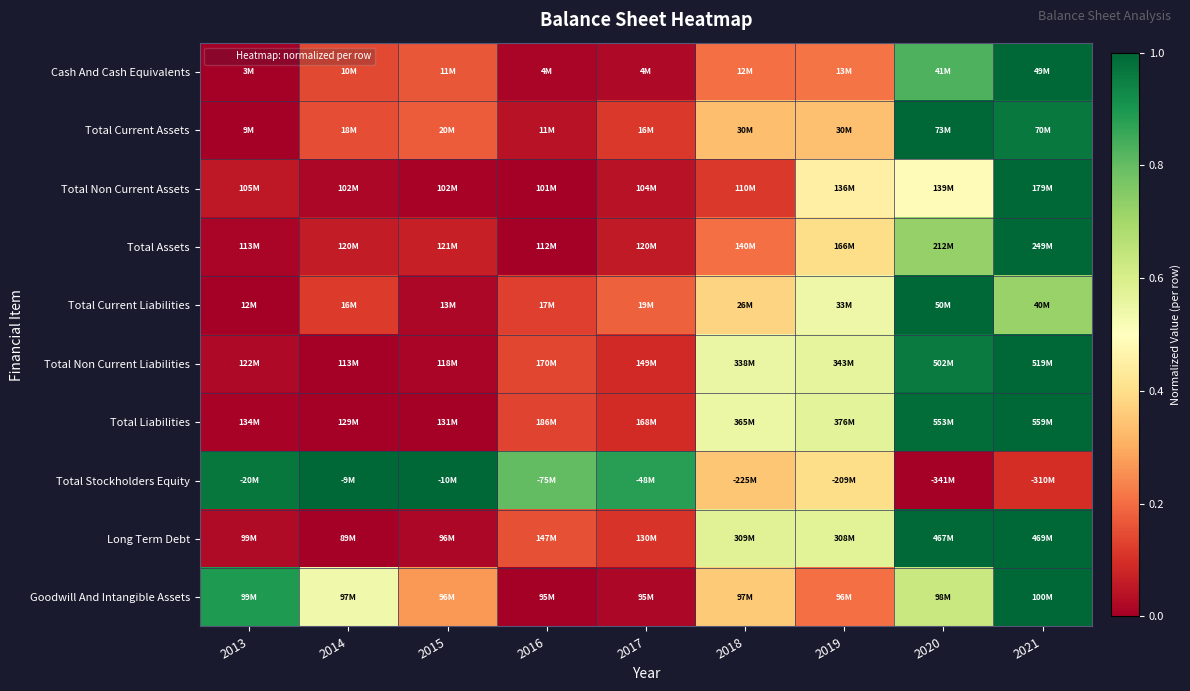

How many distinct data groups are displayed?

10